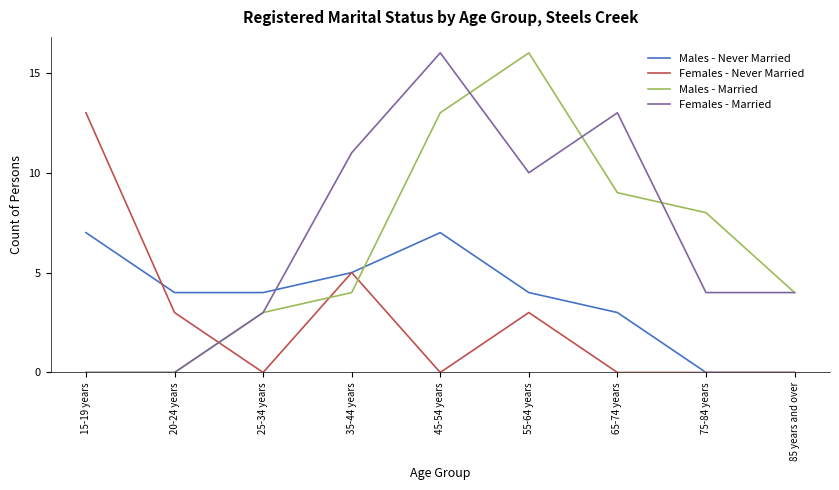

Where does the Females - Married series first go above 4?

35-44 years